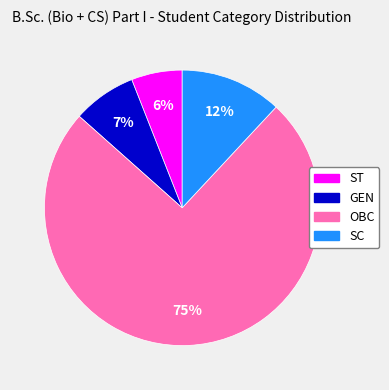

True or false: ST accounts for 6% of the total.

True